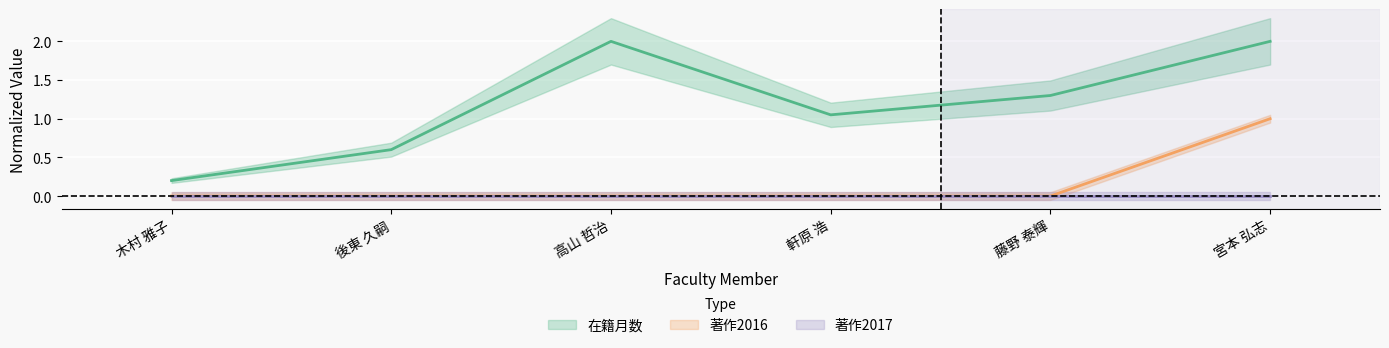

Does the chart display data point markers on the line(s)?

No